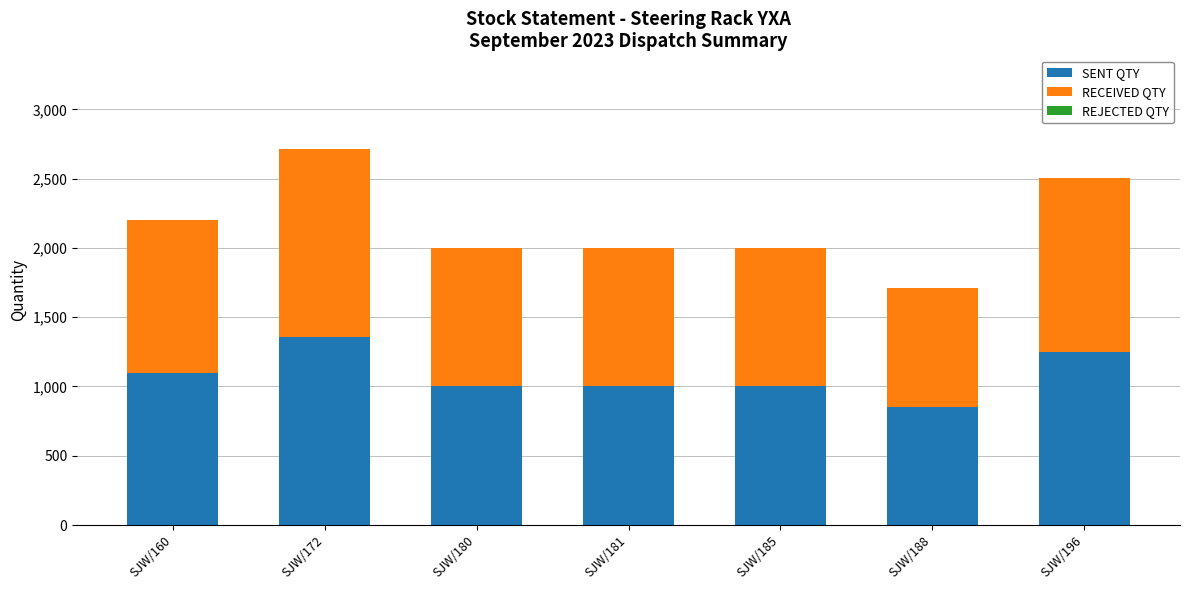

What is the total value across all series at SJW/181?

2000